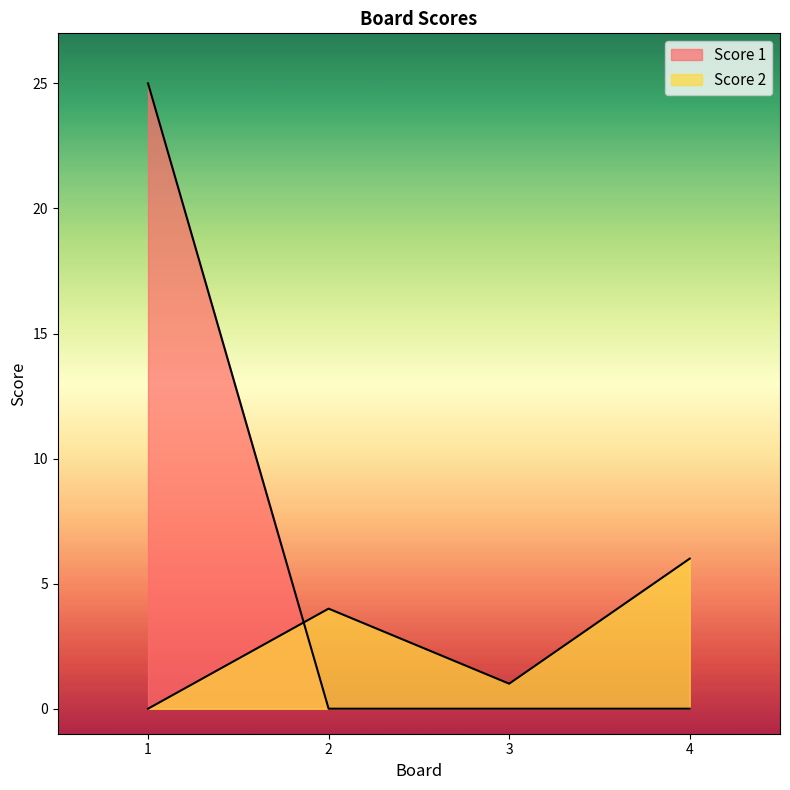

Between which two adjacent categories do Score 2 and Score 1 first intersect?

1 and 2